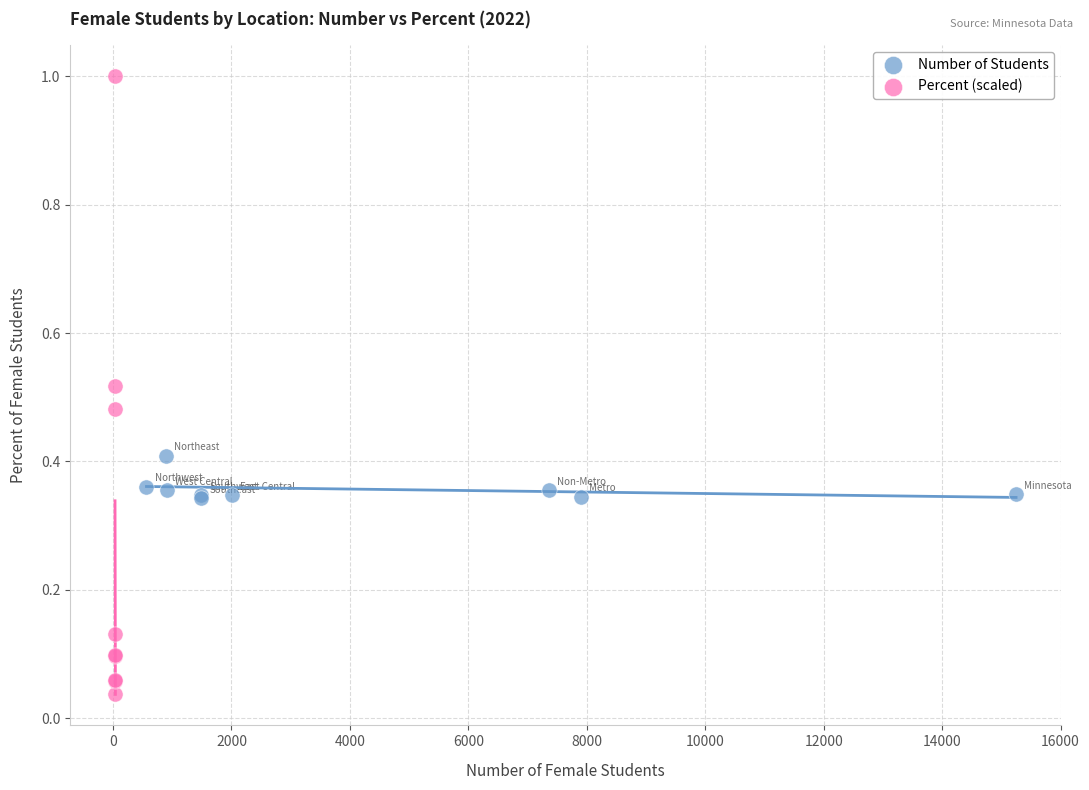

What are all the series names shown in the legend?

Number of Students, Percent (scaled)